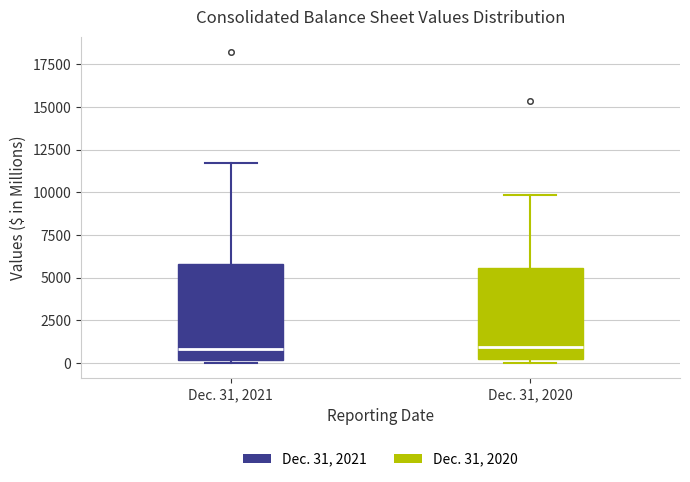

Reading left to right, transcribe this box plot: for each box, give where its median line is, the range the box spans, and where its two whiskers end, as read against the y-axis. The values are not printed on the chart, so give them approximately, as read against the axis.

Dec. 31, 2021: median 1000, box 0 to 6000, whiskers 0 (just below the box's lower edge) to 11500
Dec. 31, 2020: median 1000, box 0 to 5500, whiskers 0 (just below the box's lower edge) to 10000